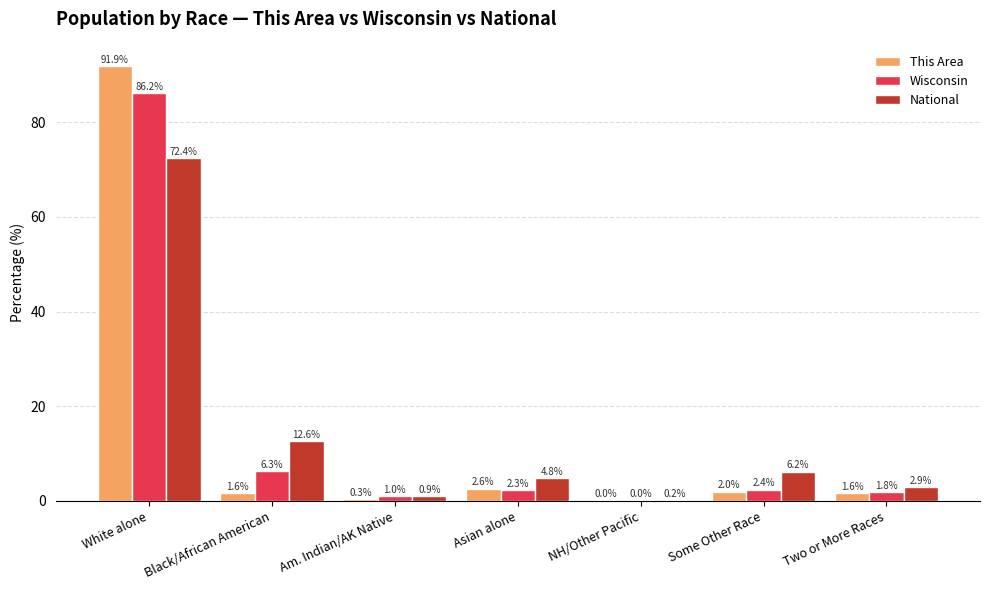

Count the number of categories in the chart.

7